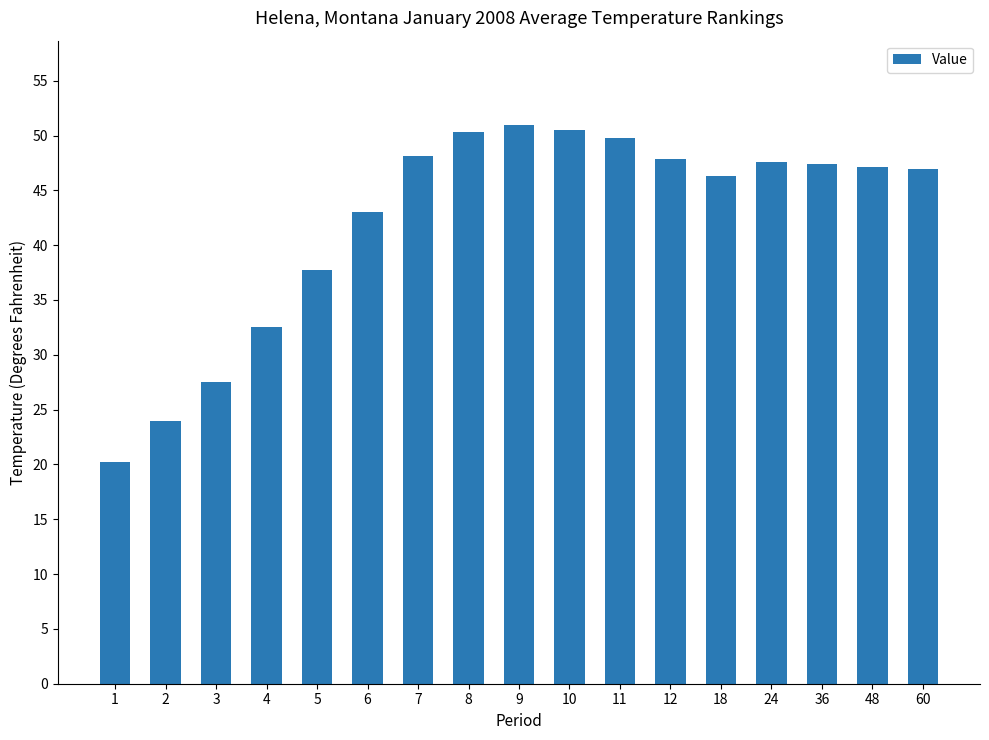

The value at 18 is 25.0. True or false?

False